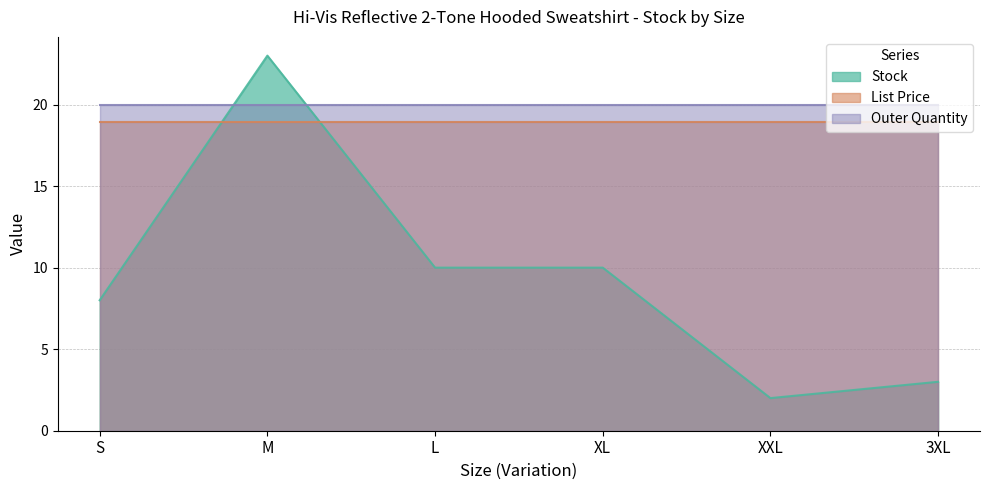

What is the difference between the maximum and minimum values in the Stock series?

21.0